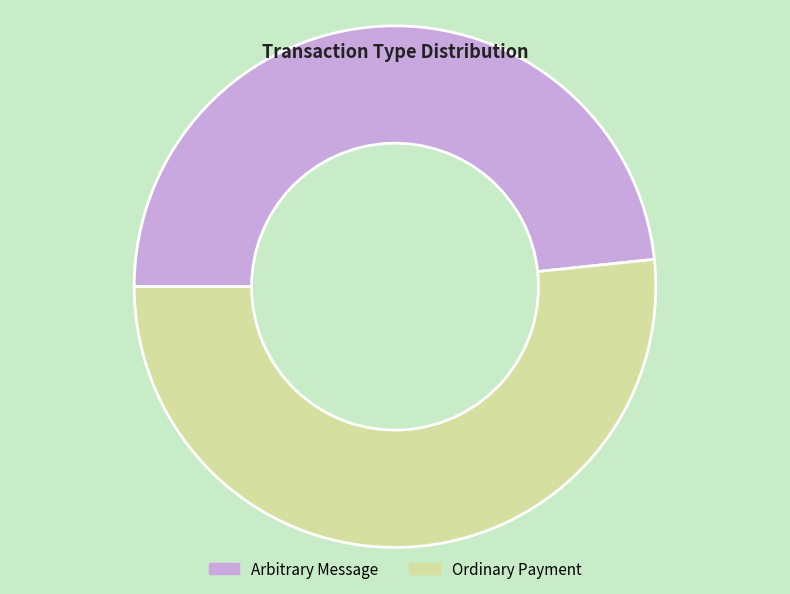

Which slice is the largest?

Ordinary Payment